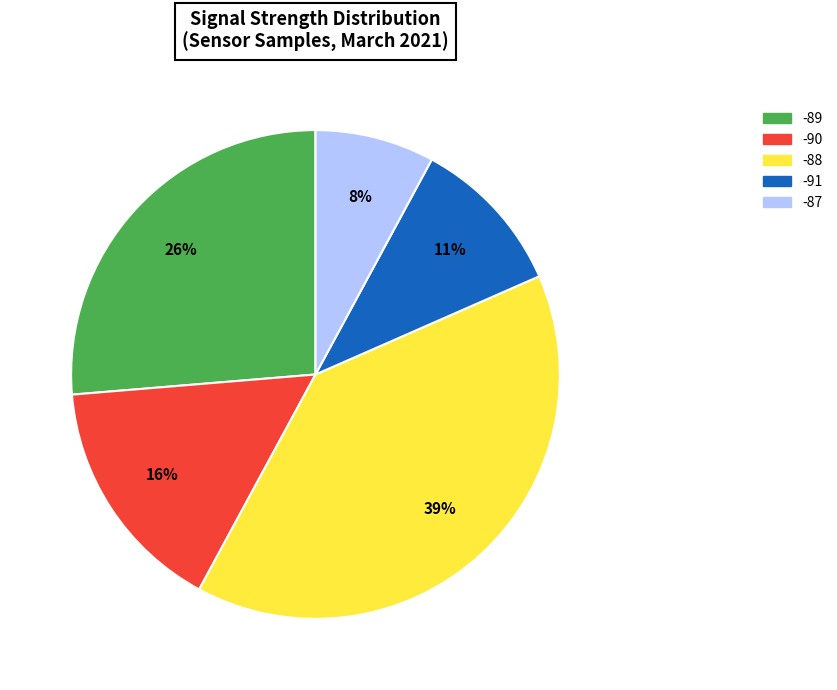

Is -89 the majority of the pie?

No